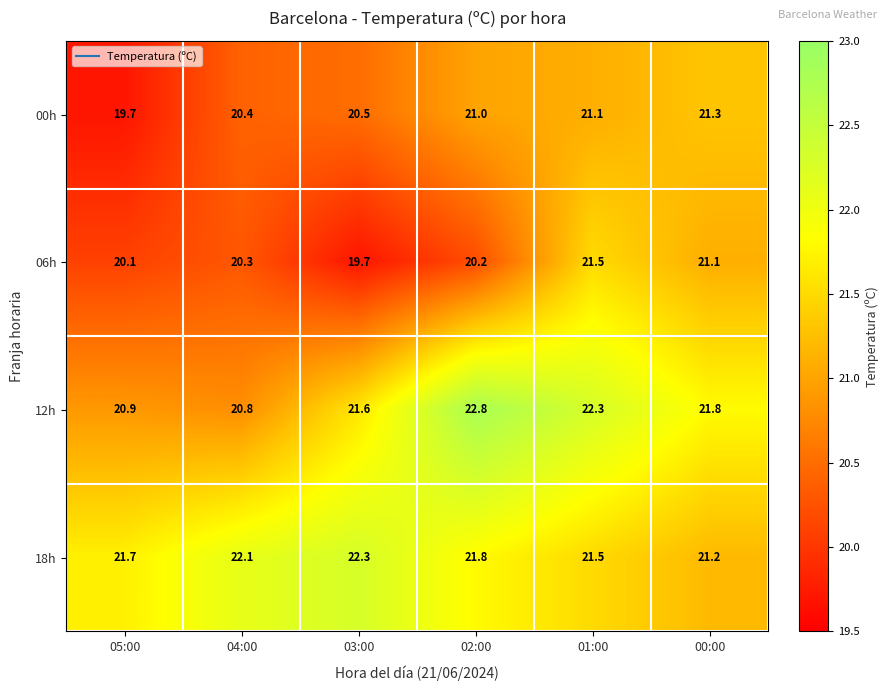

Between 03:00 and 02:00, which series saw the biggest shift?

12h